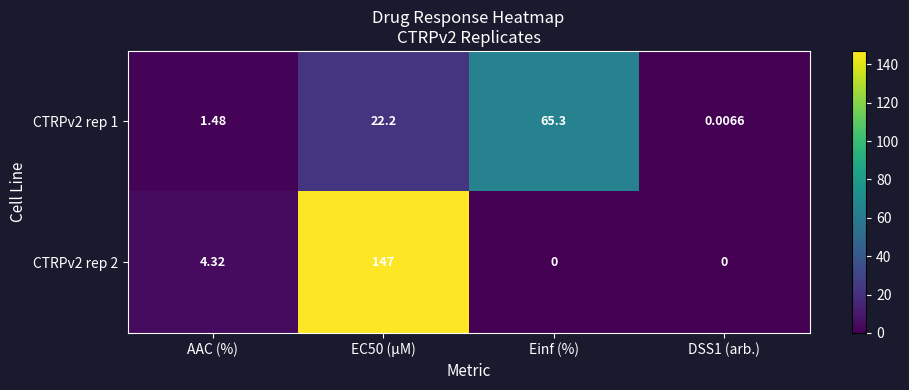

Is the value of CTRPv2 rep 1 at DSS1 (arb.) greater than the value of CTRPv2 rep 2 at Einf (%)?

Yes